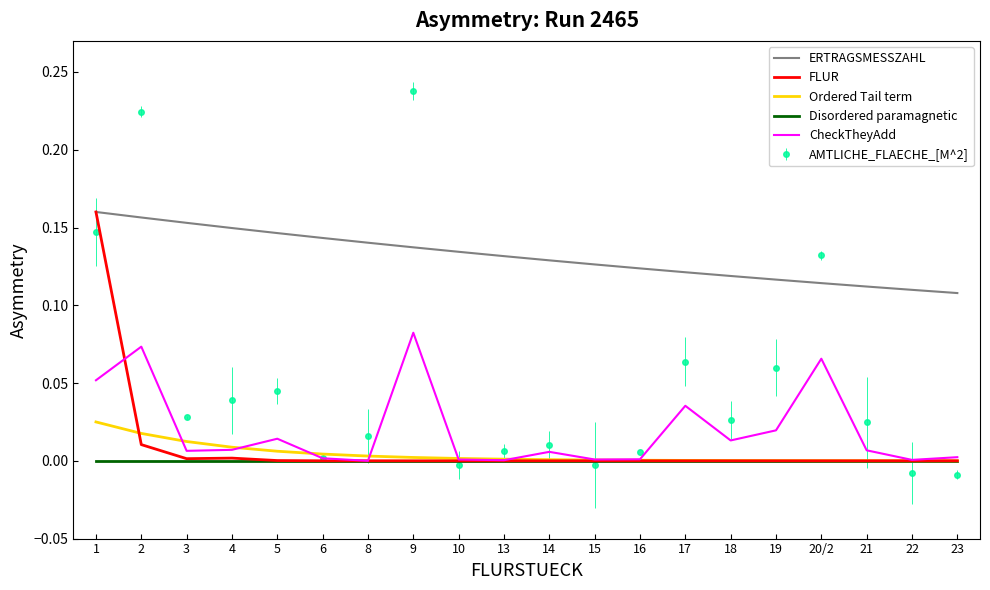

True or false: Disordered paramagnetic and ERTRAGSMESSZAHL intersect in this chart.

False